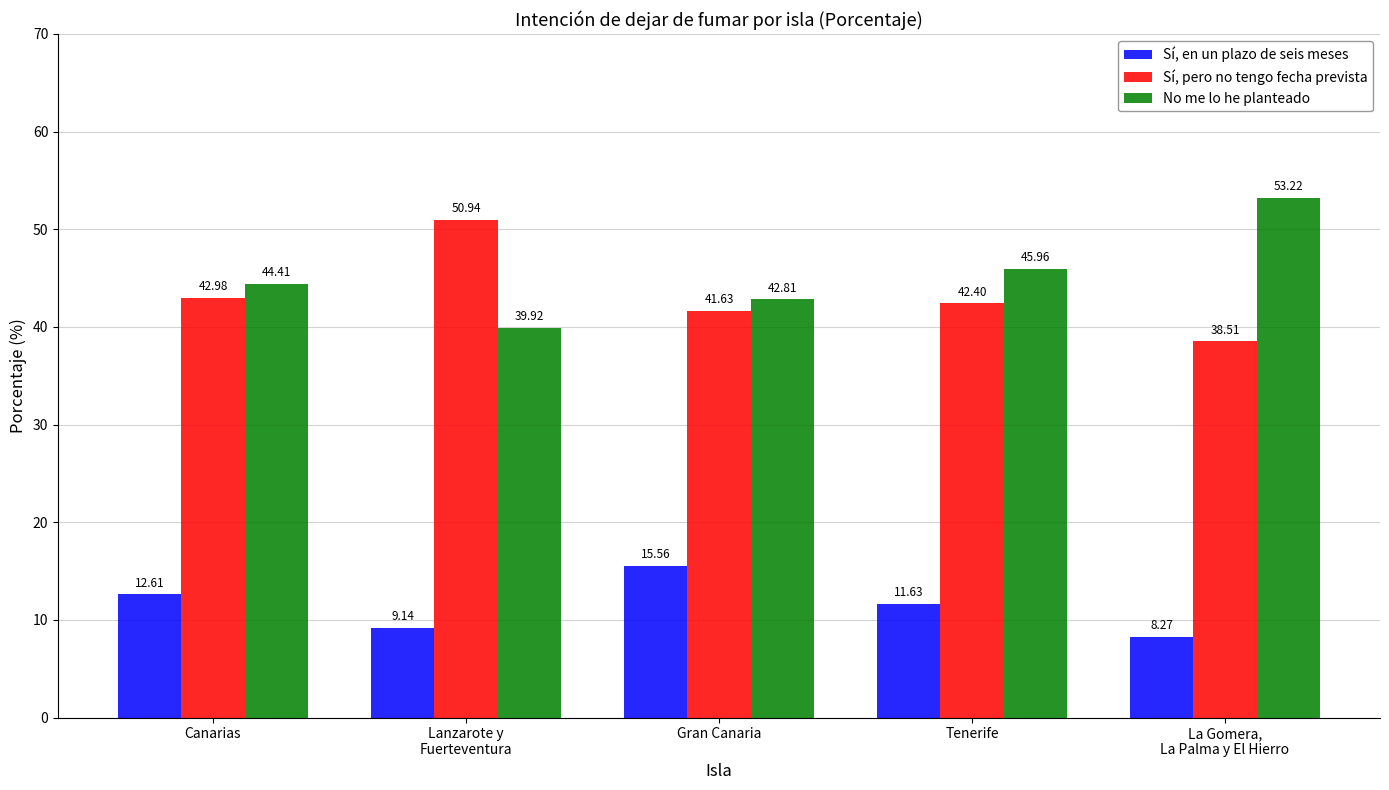

Rank the series by their maximum value, from lowest to highest.

Sí, en un plazo de seis meses, Sí, pero no tengo fecha prevista, No me lo he planteado